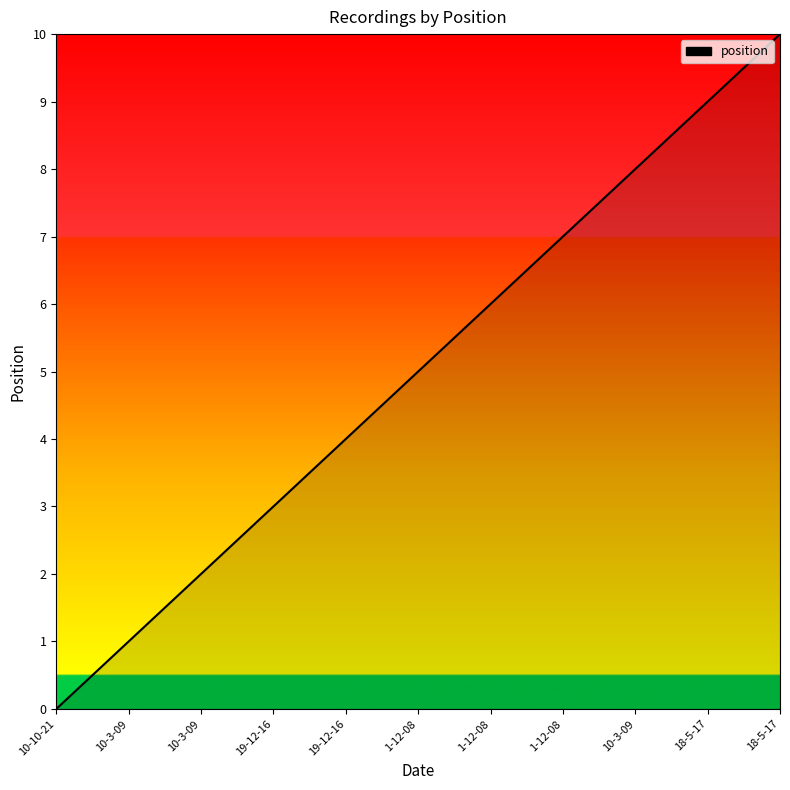

How many lines are shown in the chart?

1